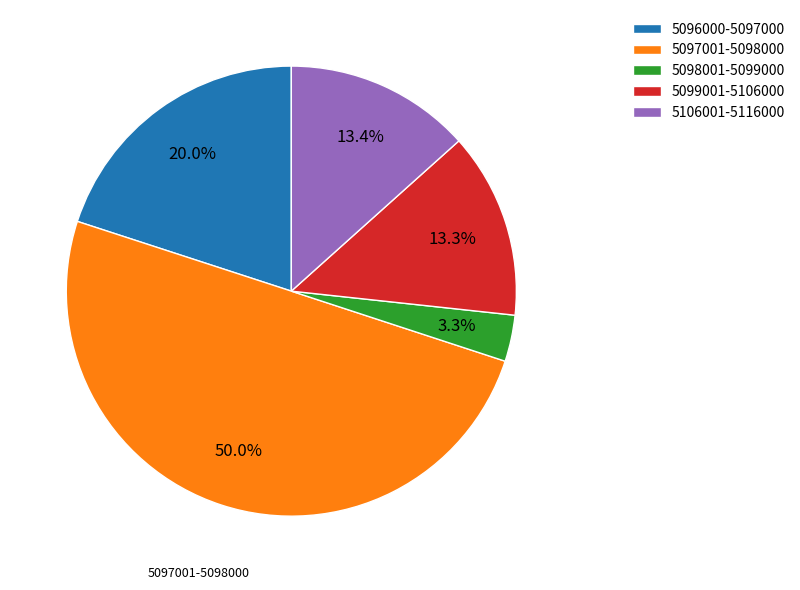

To the nearest percent, what is the average slice percentage?

20%